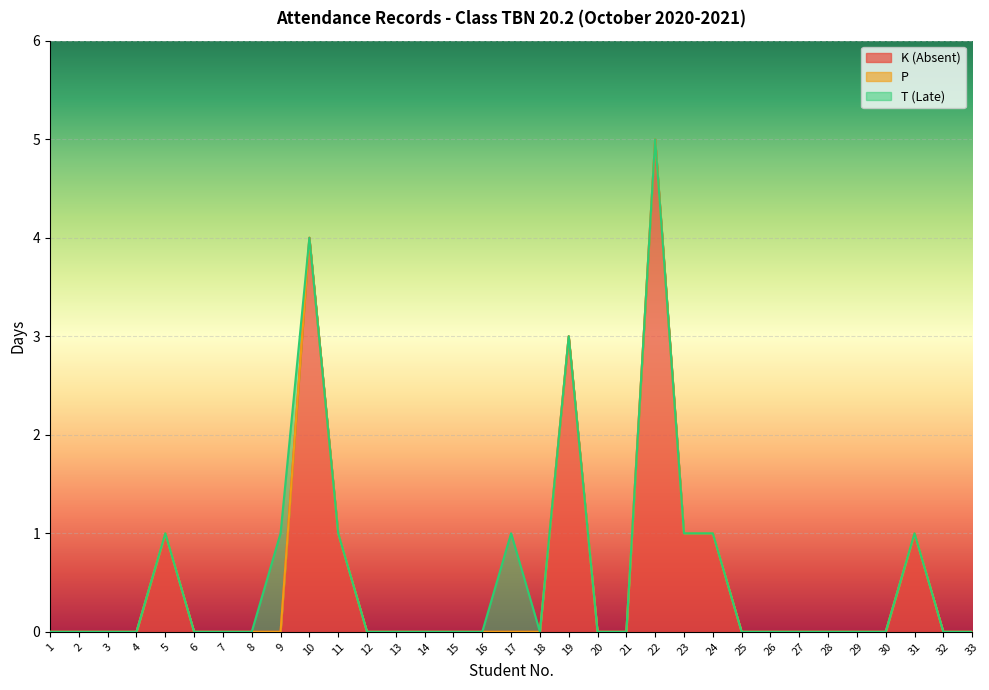

Rank the series by their maximum value, from lowest to highest.

P, T (Late), K (Absent)